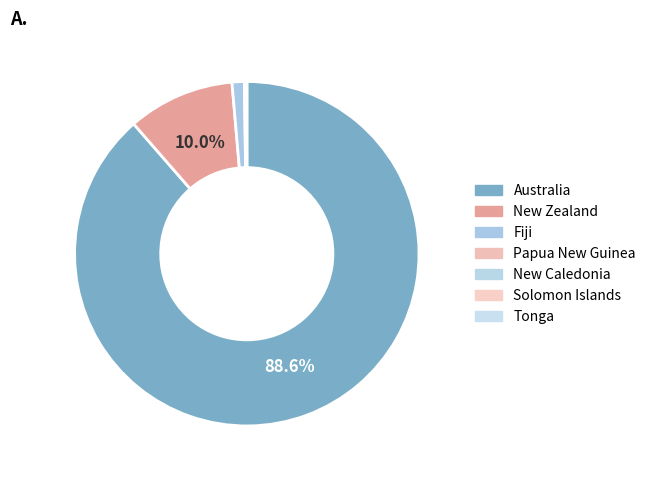

Which has a higher value, Papua New Guinea or Tonga?

Papua New Guinea